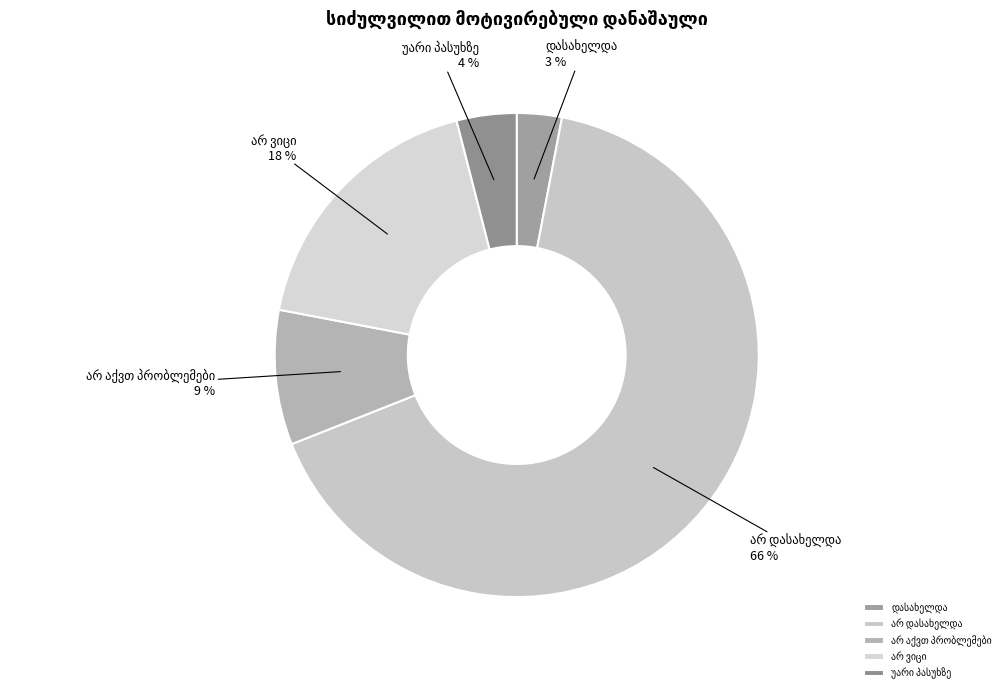

Does any single category account for the majority?

Yes